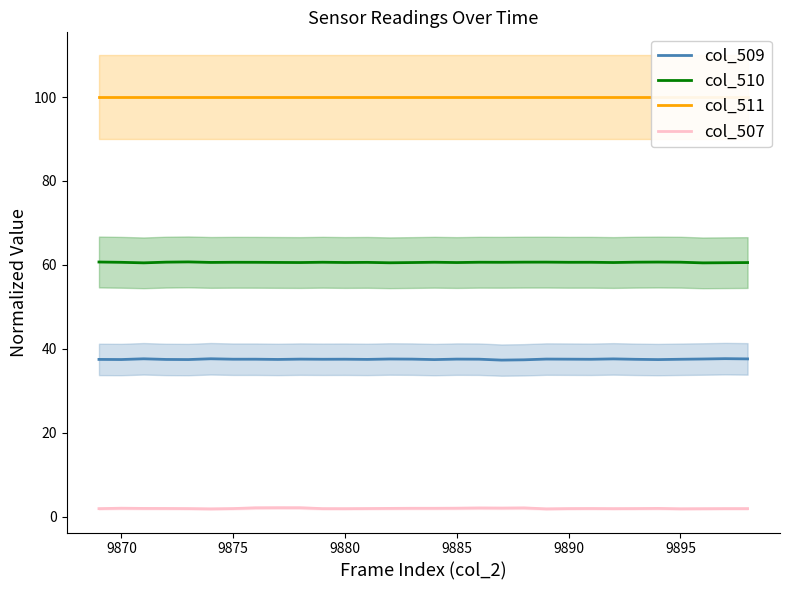

True or false: col_507 and col_510 intersect in this chart.

False